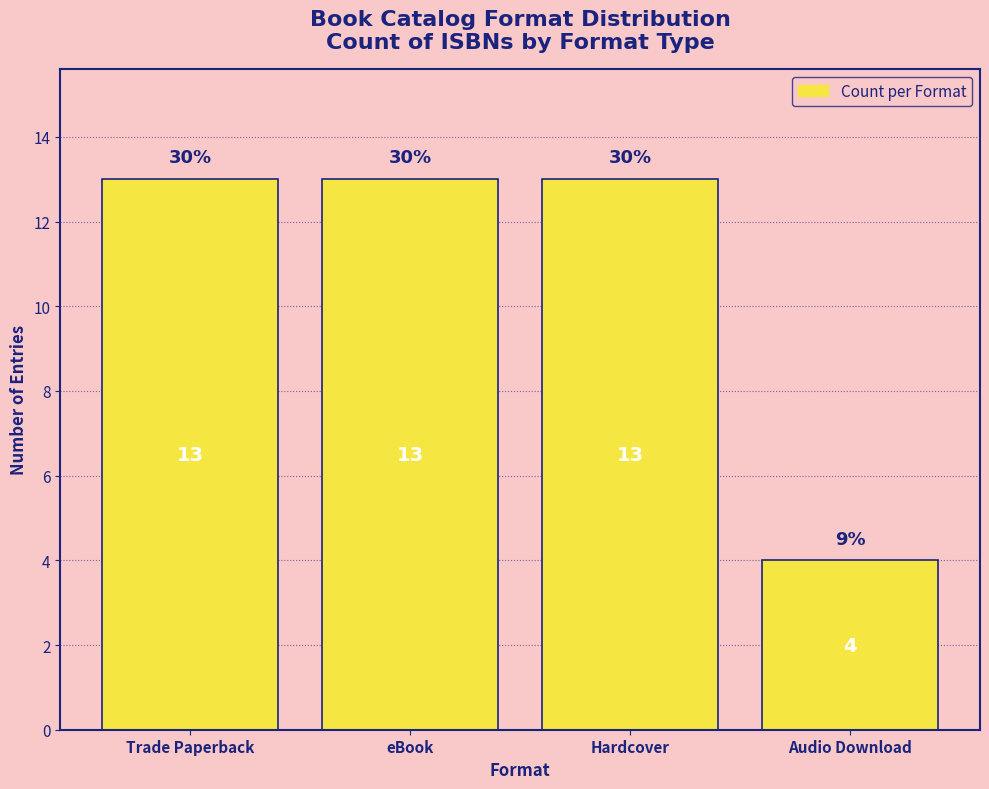

True or false: the data shows 4 at Audio Download.

True